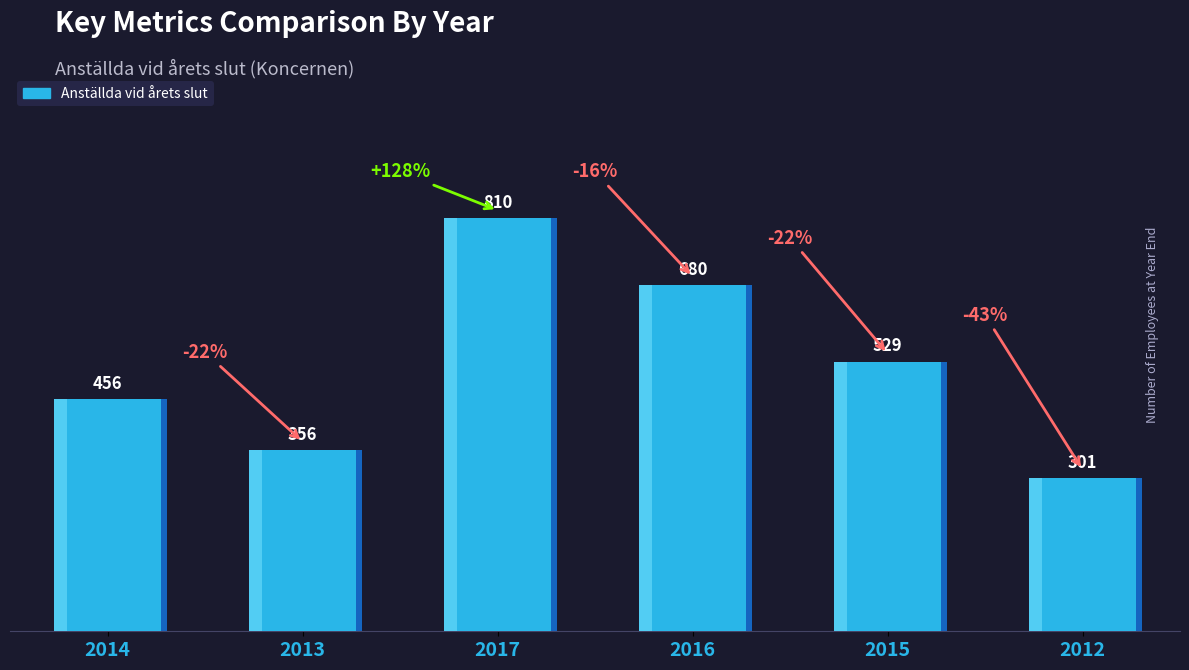

Read the value at 2014.

456